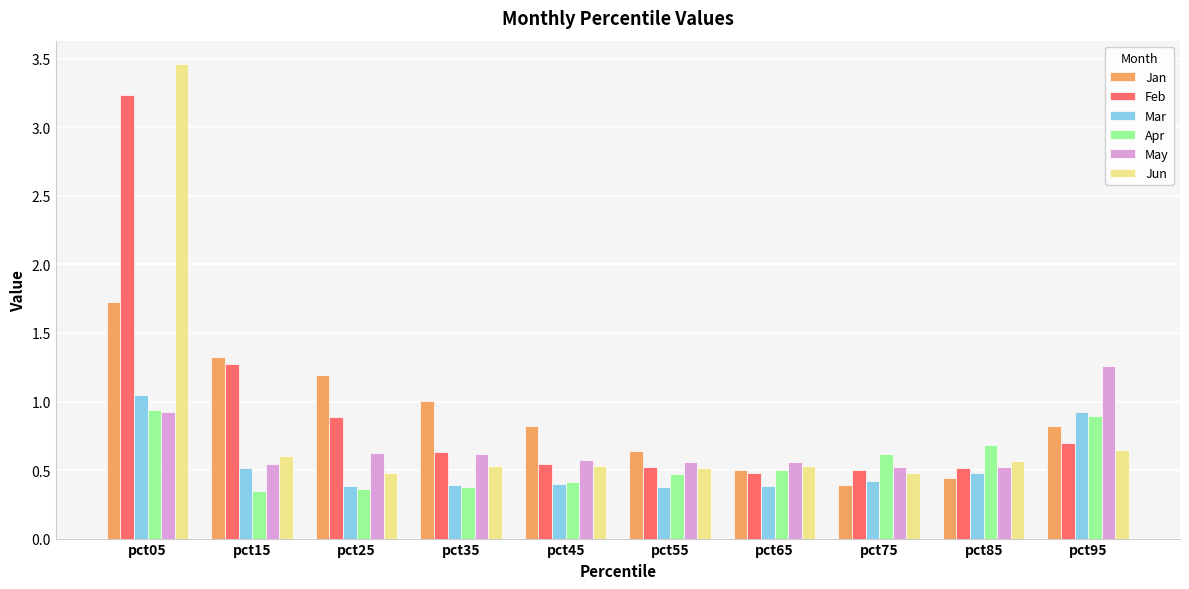

At which category is the sum across all series the highest?

pct05